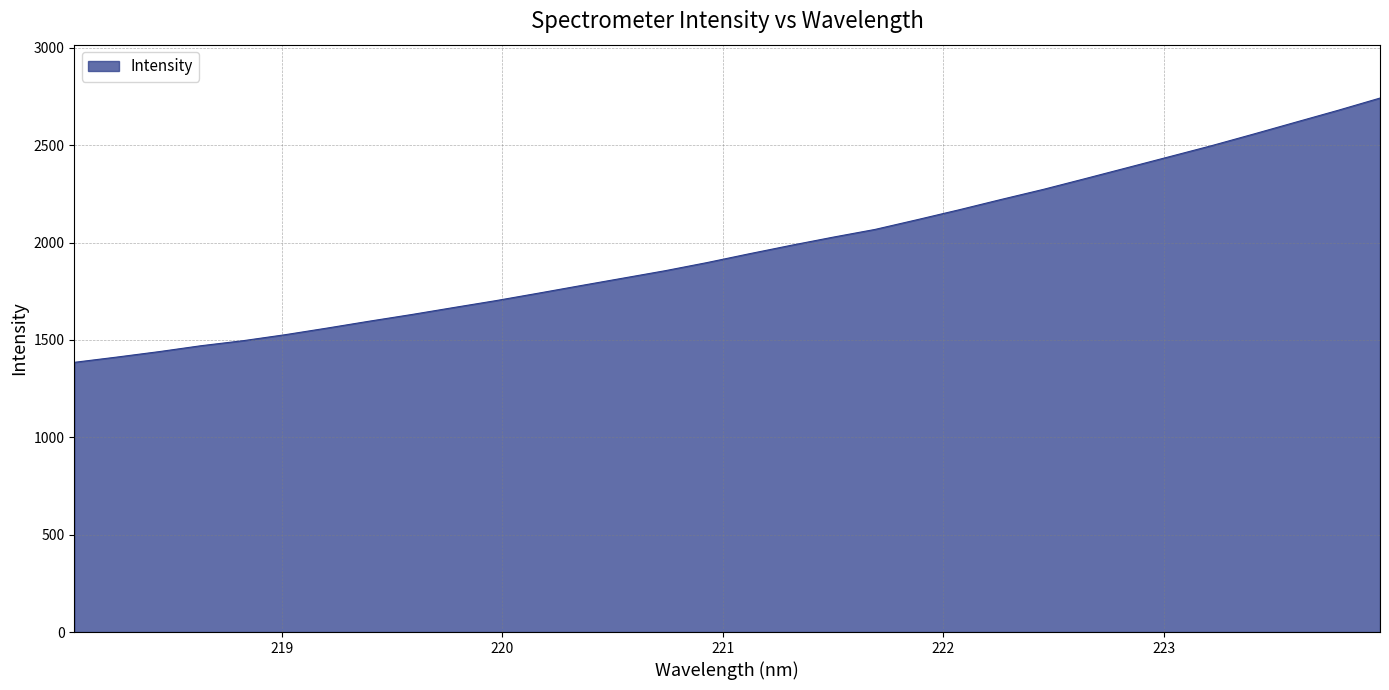

What is the difference between the maximum and minimum values?

1357.2